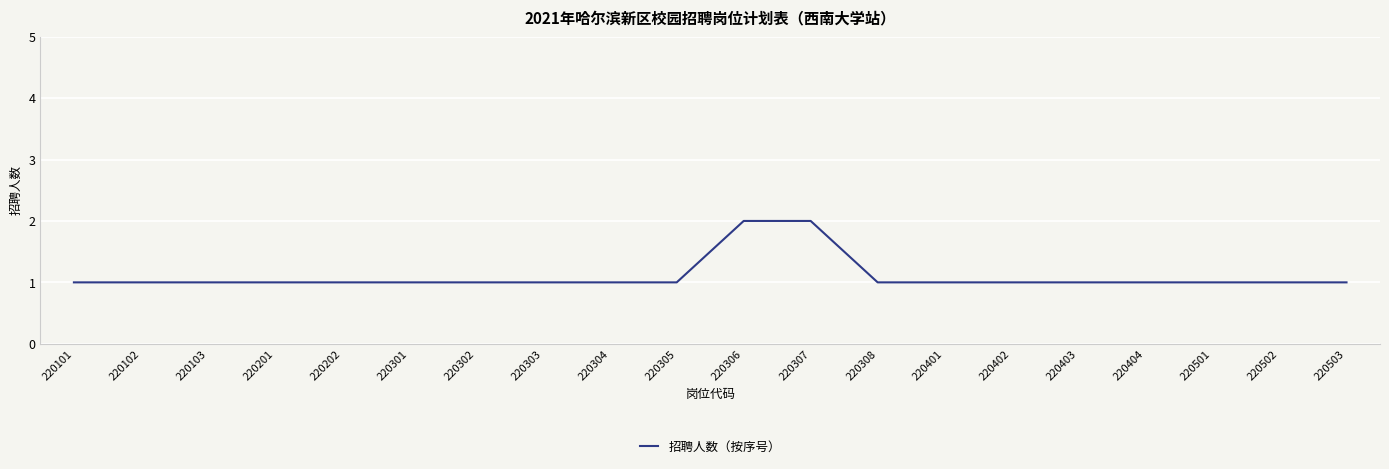

The chart shows a value of 1 at 220502. True or false?

True